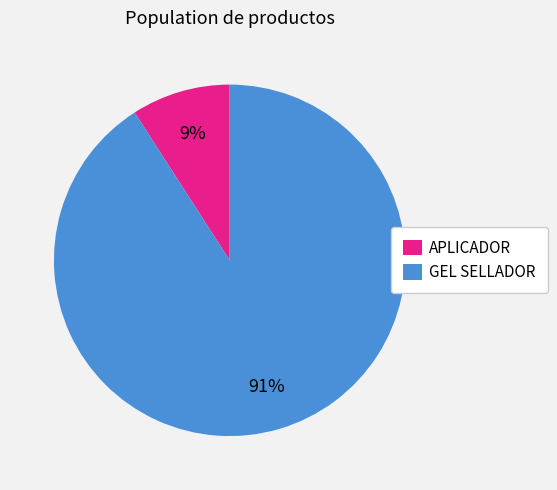

What is the smallest slice in the pie chart?

APLICADOR